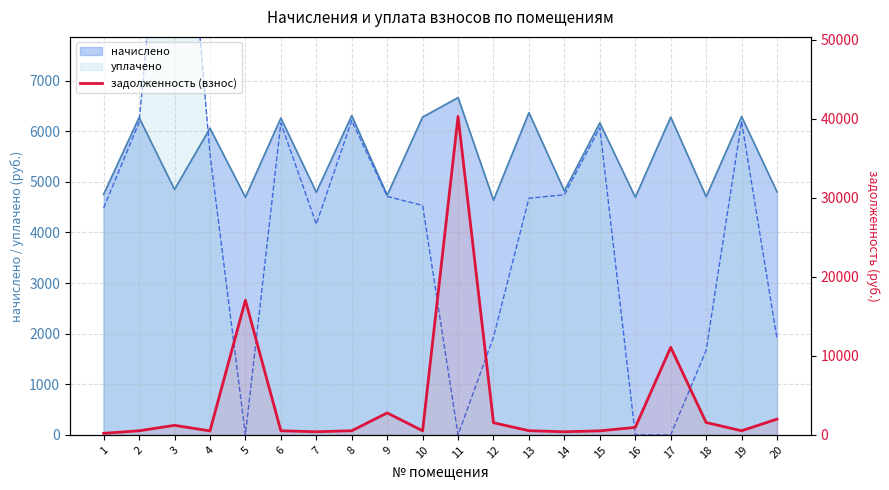

Does the chart display data point markers on the line(s)?

No